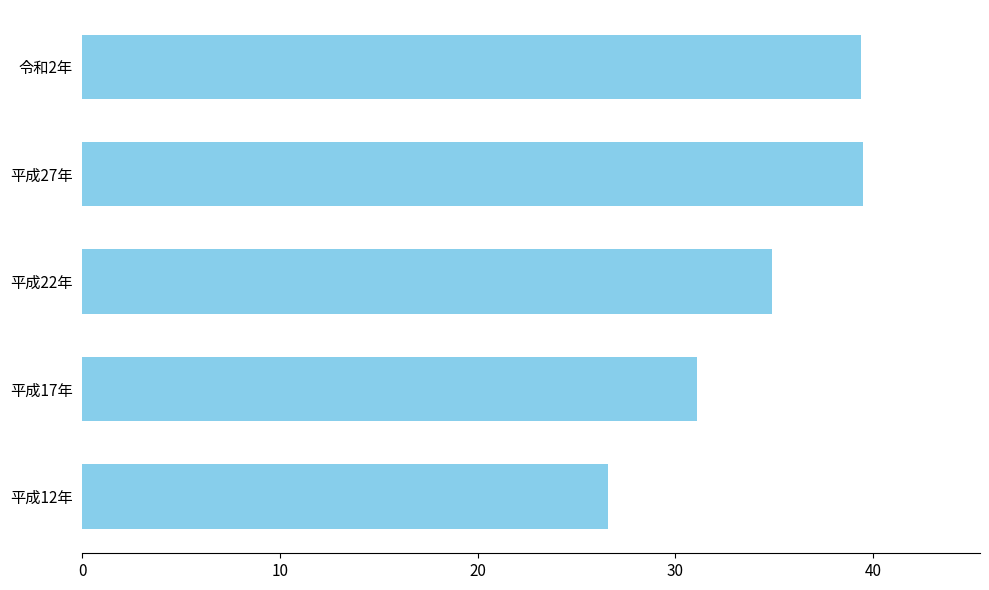

What is the difference between the maximum and minimum values?

12.9